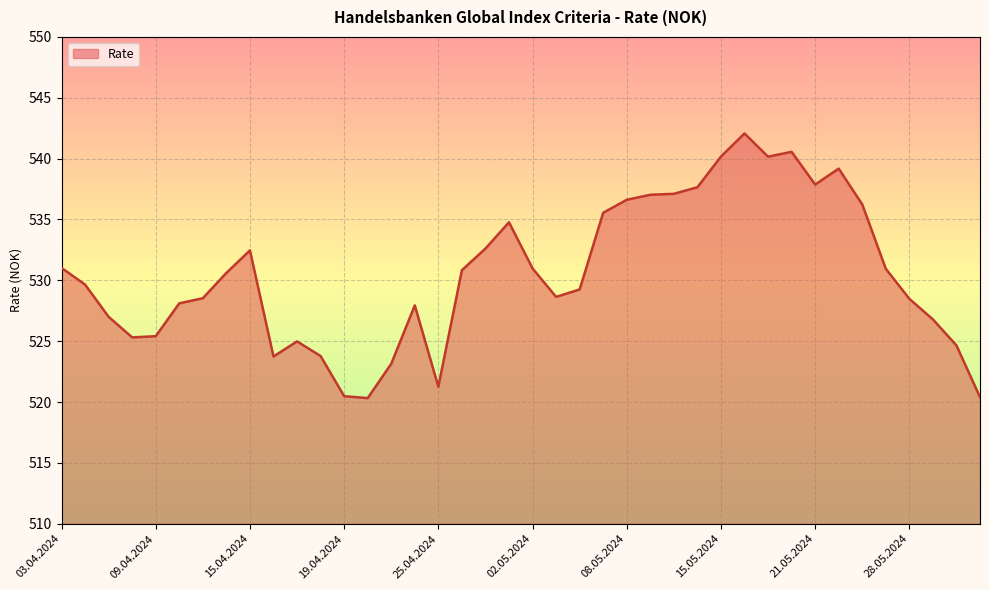

What is the minimum value shown in the chart?

520.3